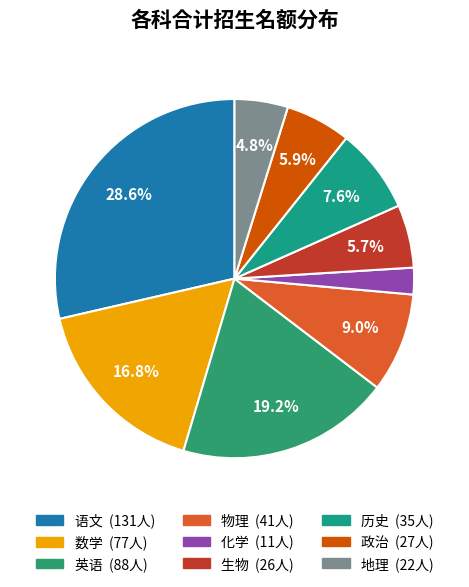

Do 语文 and 历史 together represent more than half of the pie?

No